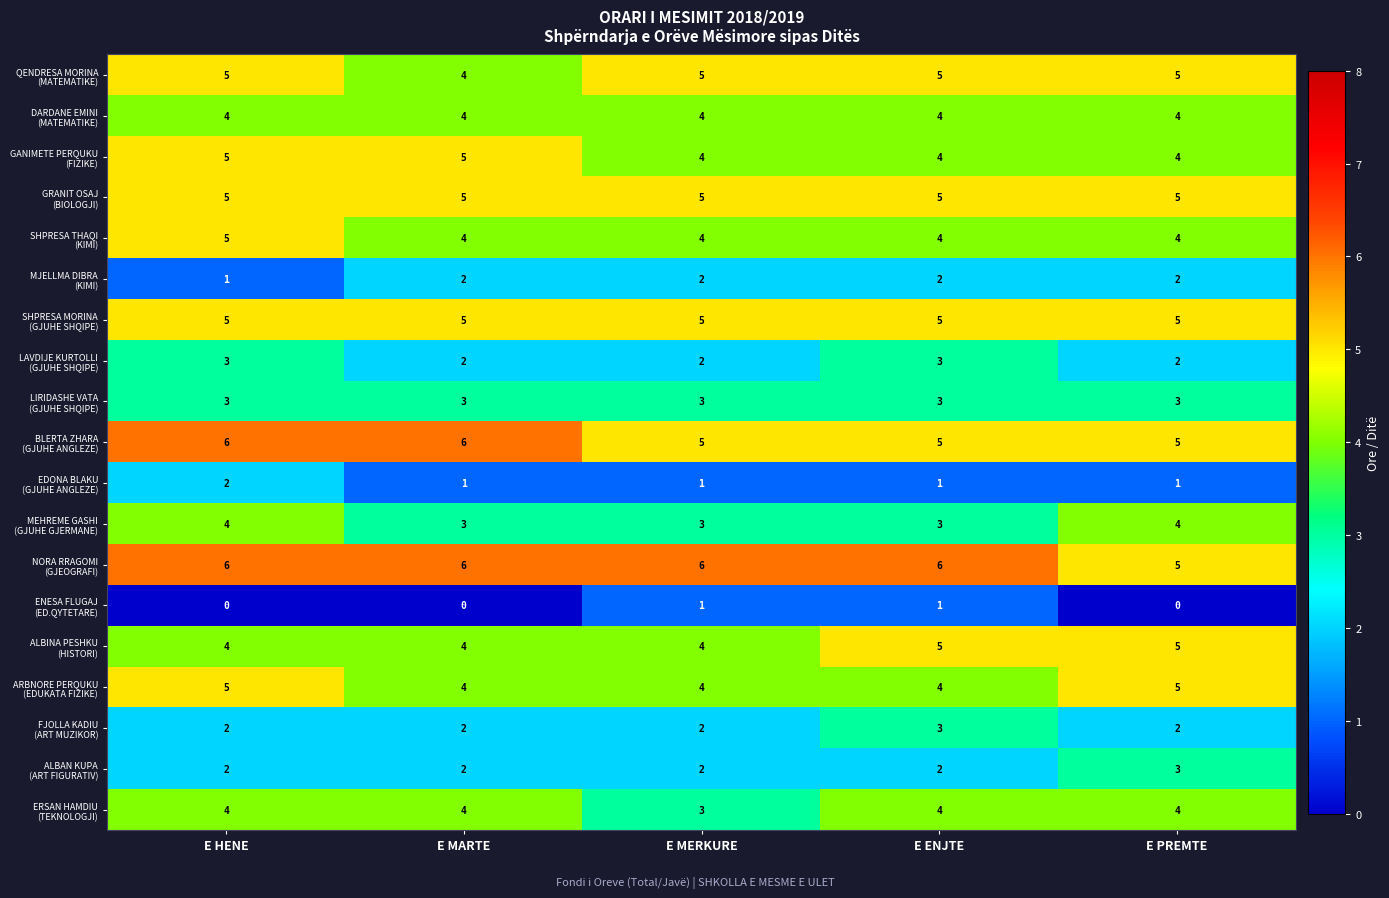

At how many categories does at least one series exceed 2?

5